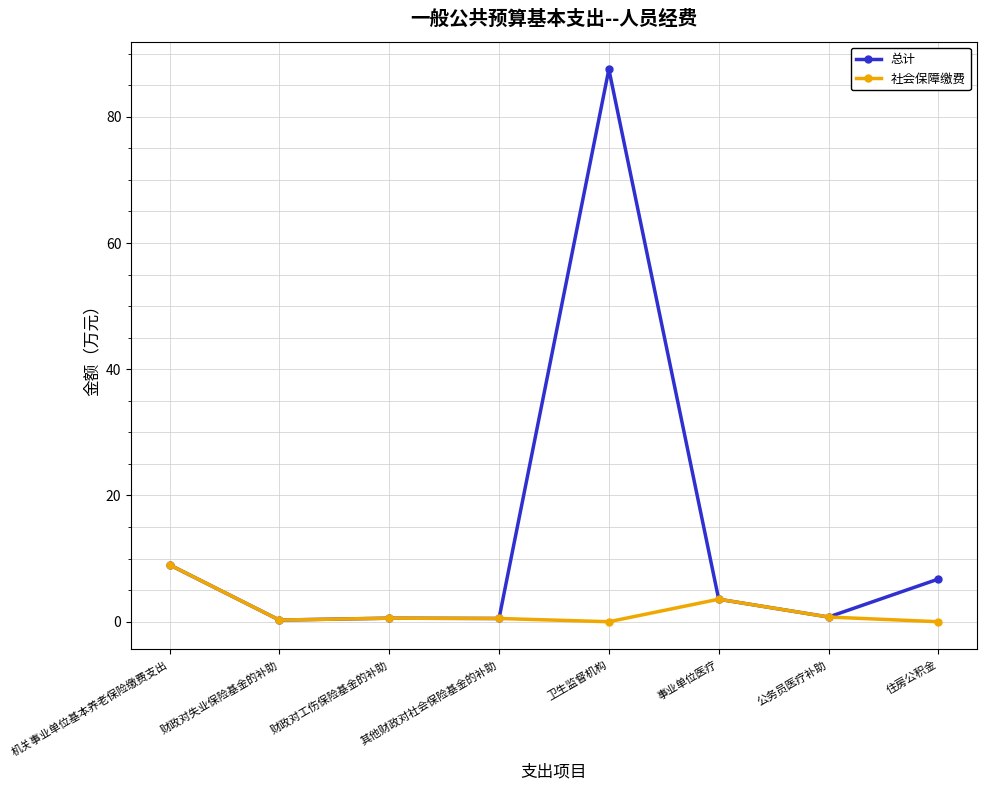

What is the value of the 社会保障缴费 point at the 7th from the left?

0.7